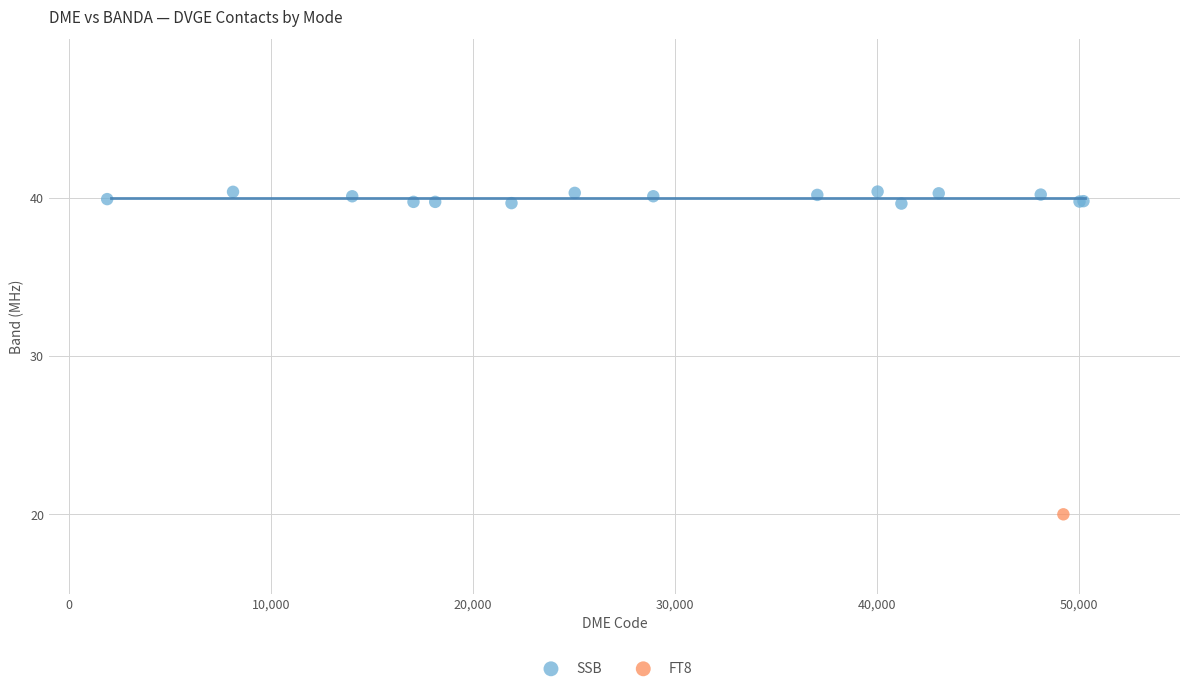

What are all the series names shown in the legend?

SSB, FT8